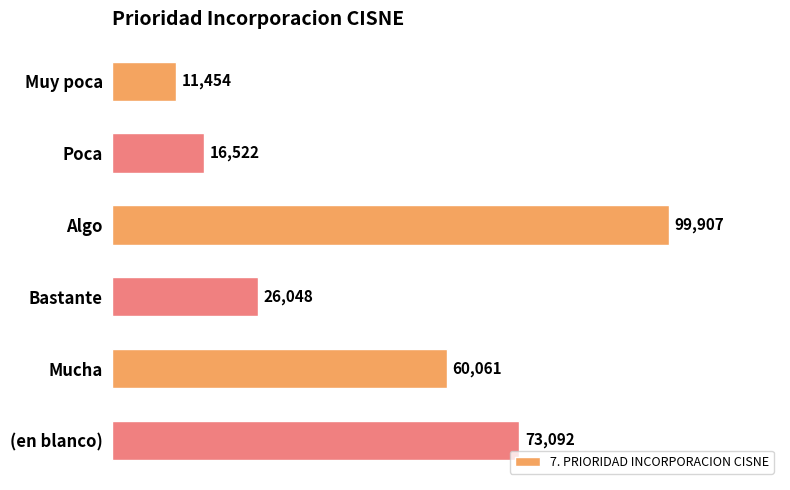

Reading top to bottom, list all the values displayed in this chart.

11454	16522	99907	26048	60061	73092